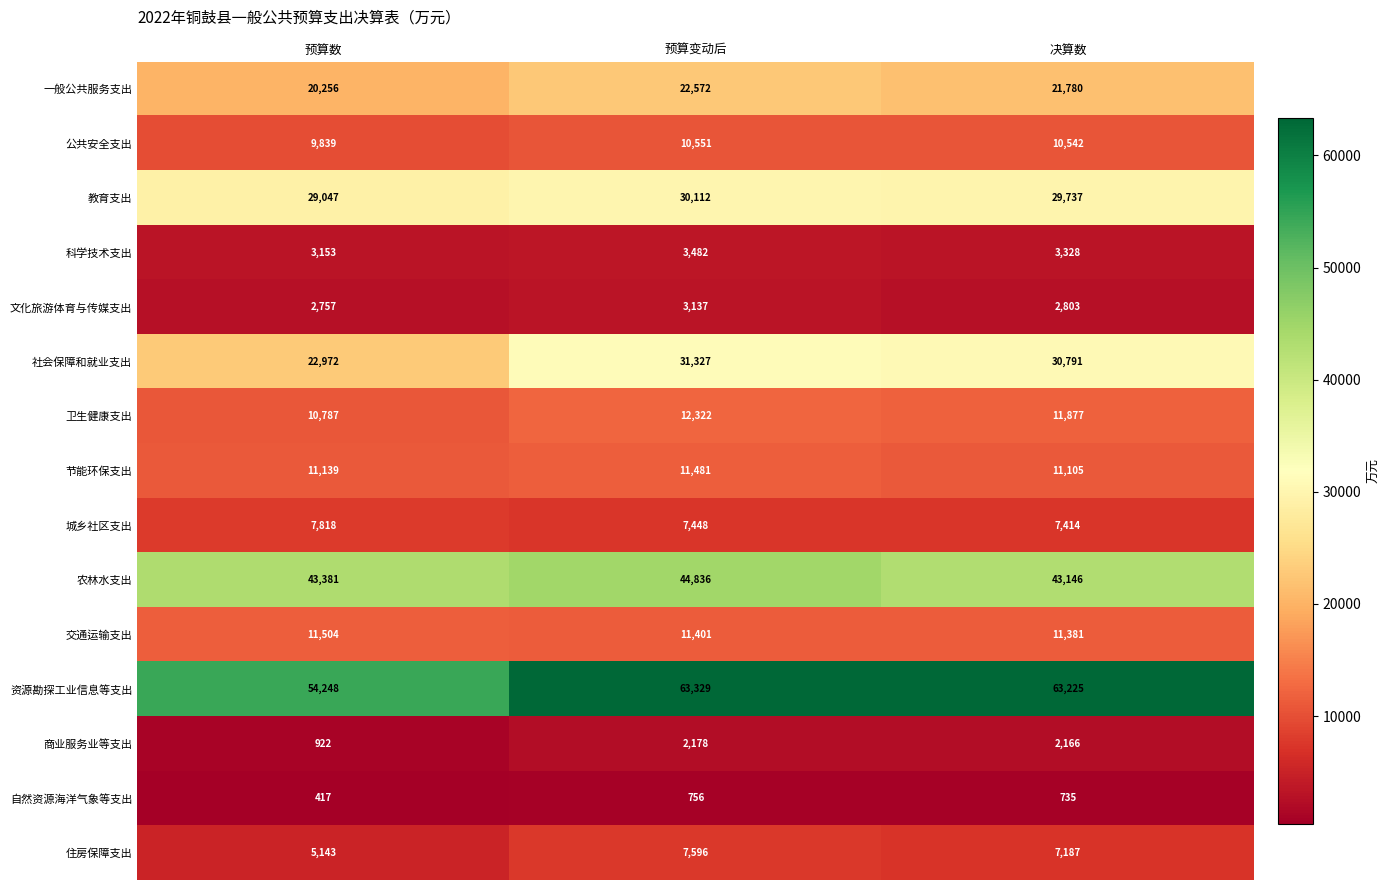

The value of 教育支出 at 预算变动后 is 30112. True or false?

True